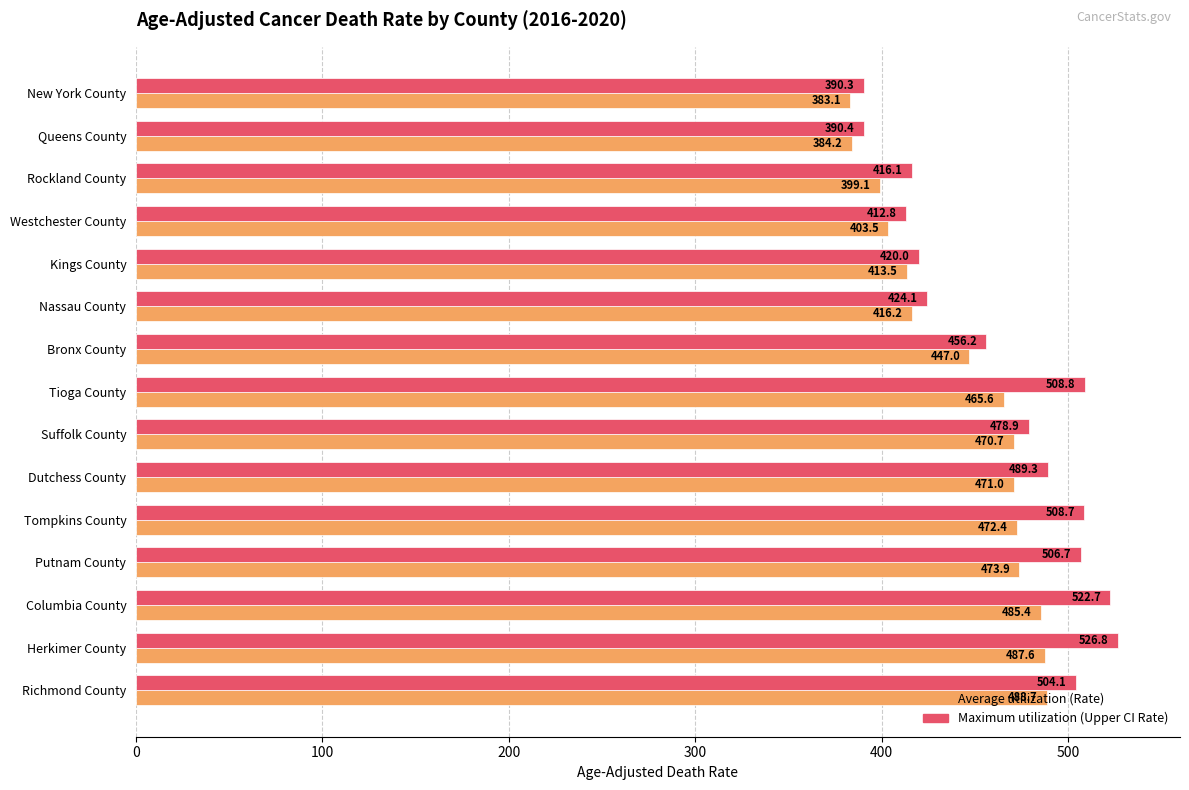

Rank the series at Kings County from lowest to highest value.

Average utilization (Rate), Maximum utilization (Upper CI Rate)